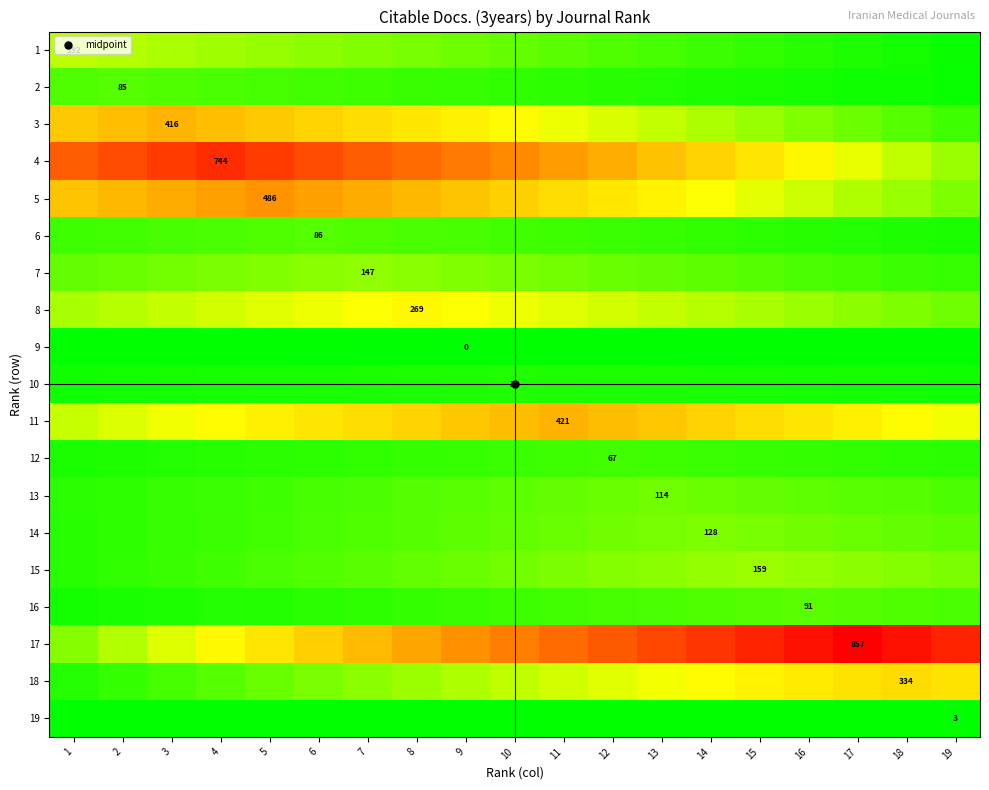

What is the average value of the 18 series?

191.5